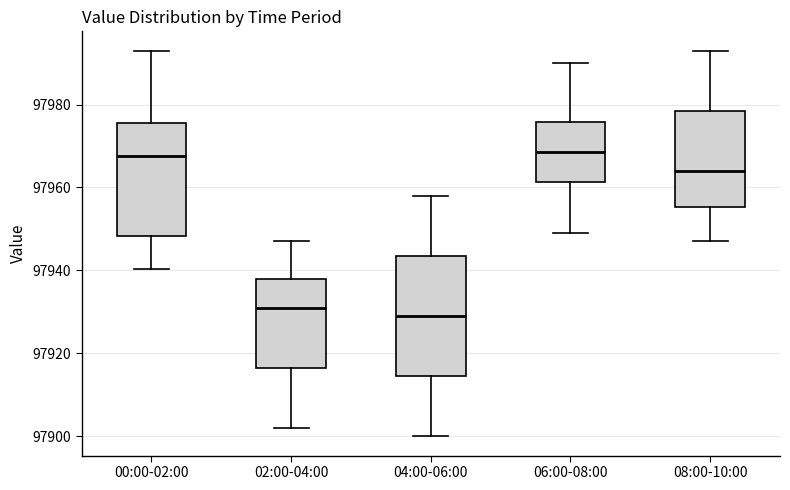

Reading left to right, transcribe this box plot: for each box, give where its median line is, the range the box spans, and where its two whiskers end, as read against the y-axis. The values are not printed on the chart, so give them approximately, as read against the axis.

00:00-02:00: median 97968, box 97948 to 97976, whiskers 97940 to 97992
02:00-04:00: median 97932, box 97916 to 97938, whiskers 97902 to 97948
04:00-06:00: median 97930, box 97914 to 97944, whiskers 97900 to 97958
06:00-08:00: median 97968, box 97962 to 97976, whiskers 97950 to 97990
08:00-10:00: median 97964, box 97956 to 97978, whiskers 97948 to 97994